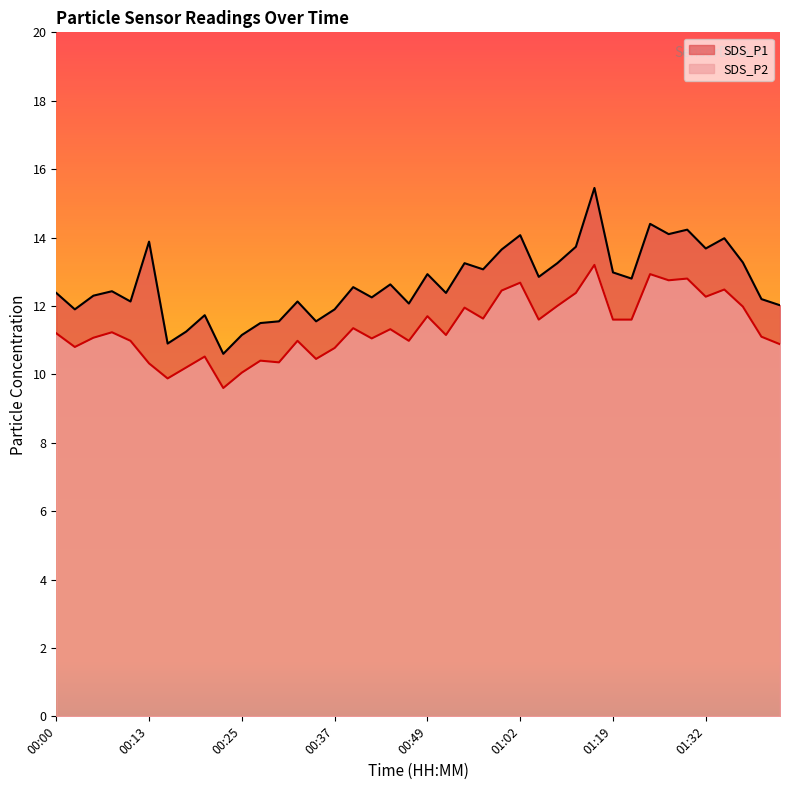

The SDS_P2 series shows 6.5 at 01:04. True or false?

False